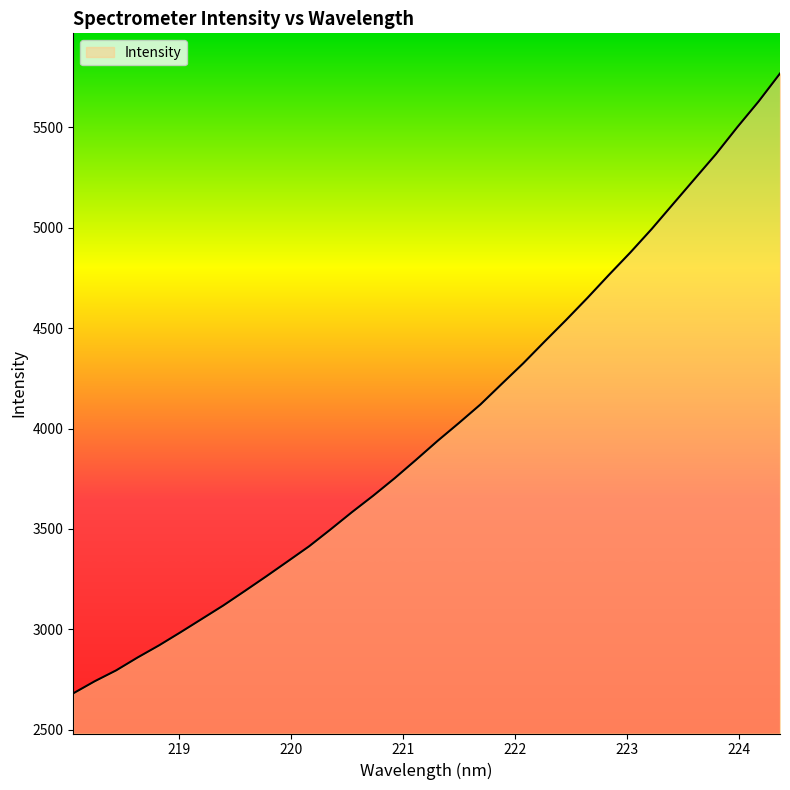

What is the greatest value displayed?

5767.9